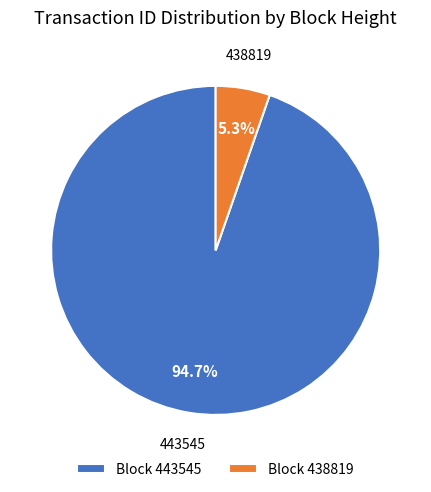

Do Block 438819 and Block 443545 together represent more than half of the pie?

Yes